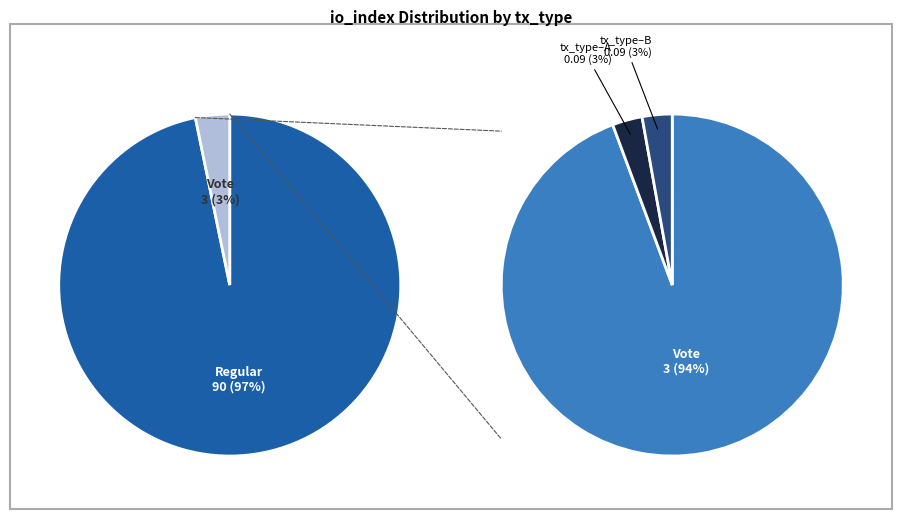

Which category has the biggest portion of the pie?

Regular